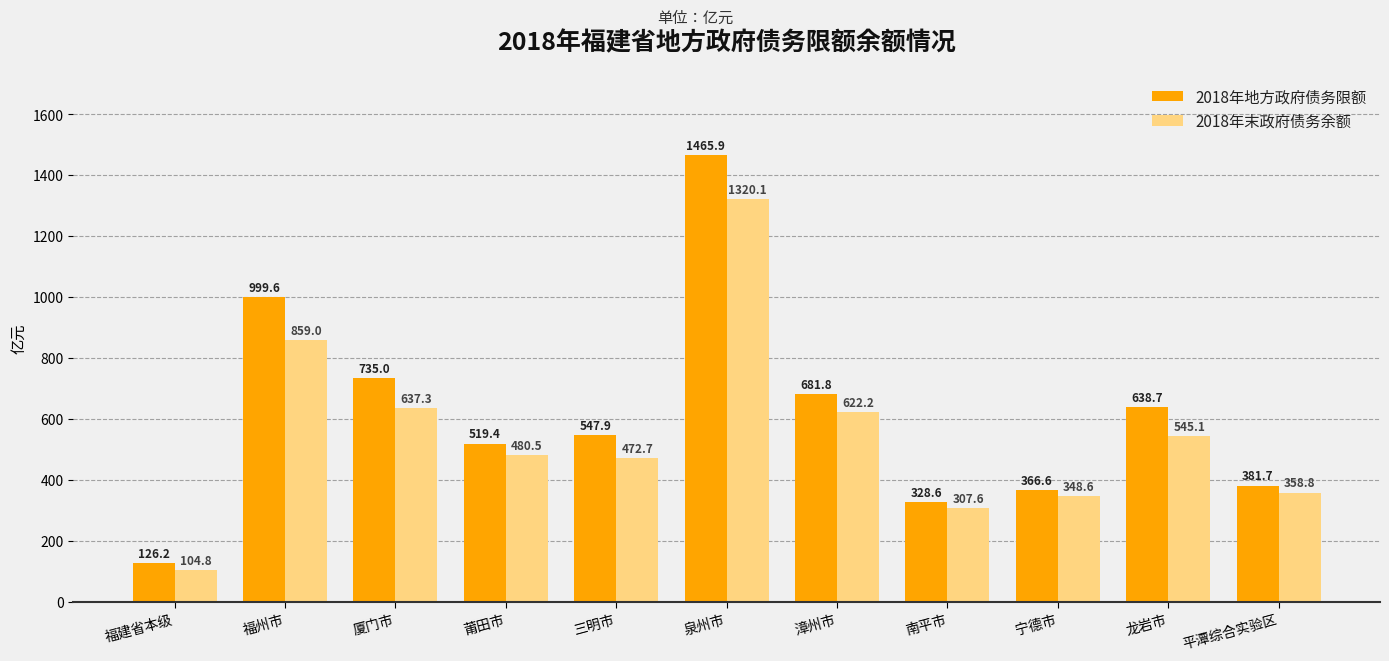

Does the chart contain any negative values?

No